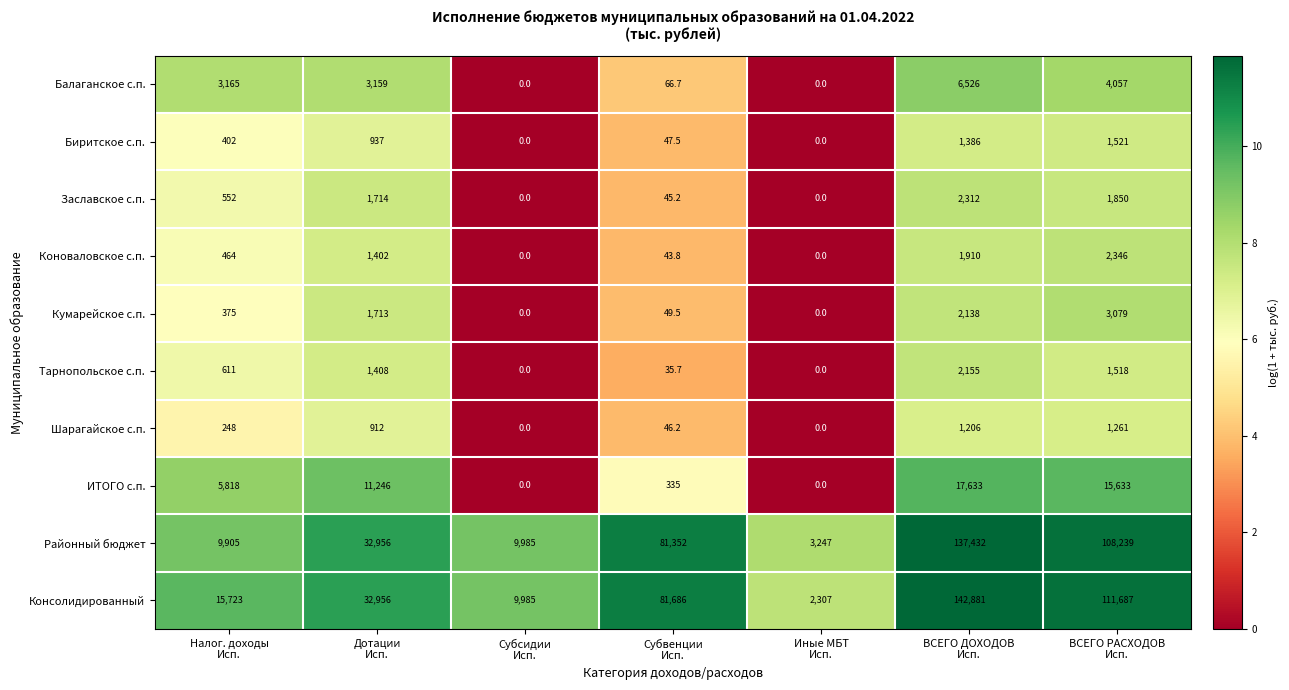

How many series are shown in this chart?

10